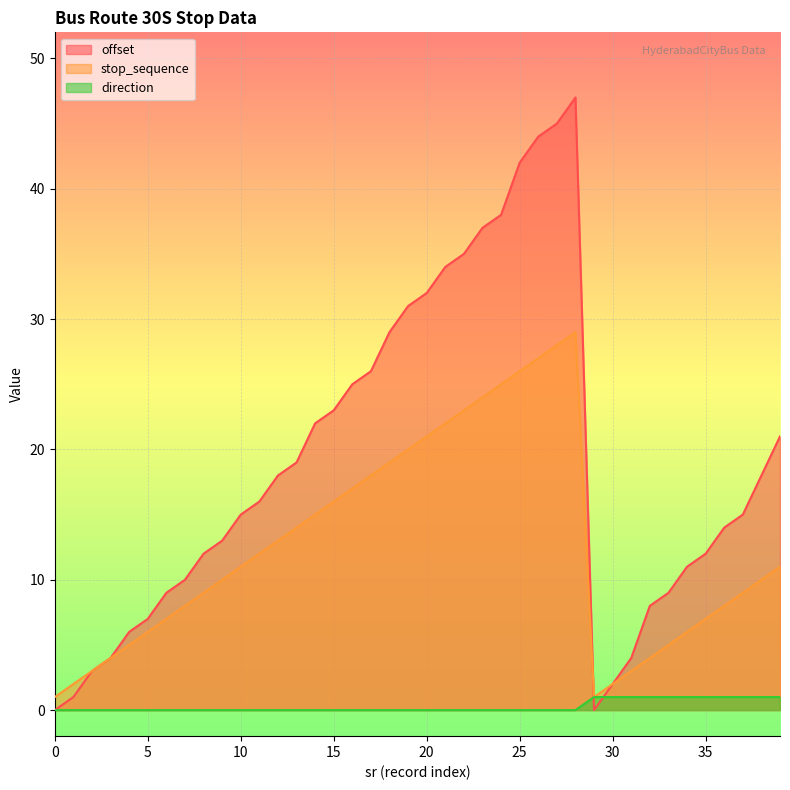

True or false: offset and stop_sequence cross at least once.

True